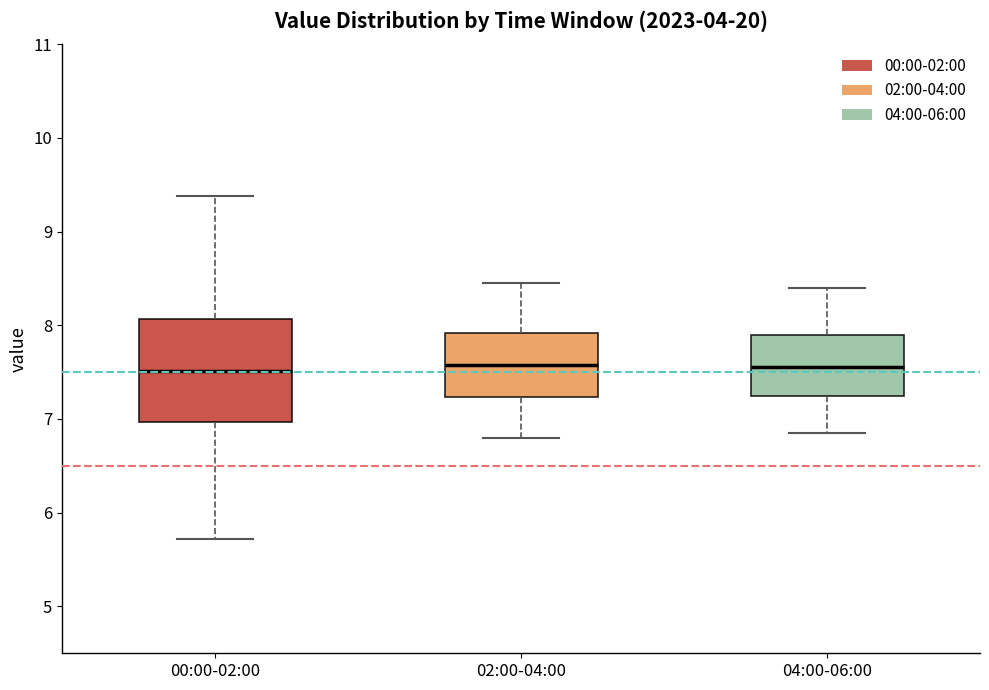

Where does the lower whisker of the box for 00:00-02:00 end on the y-axis? The values are not printed on the chart, so give them approximately, as read against the axis.

5.7